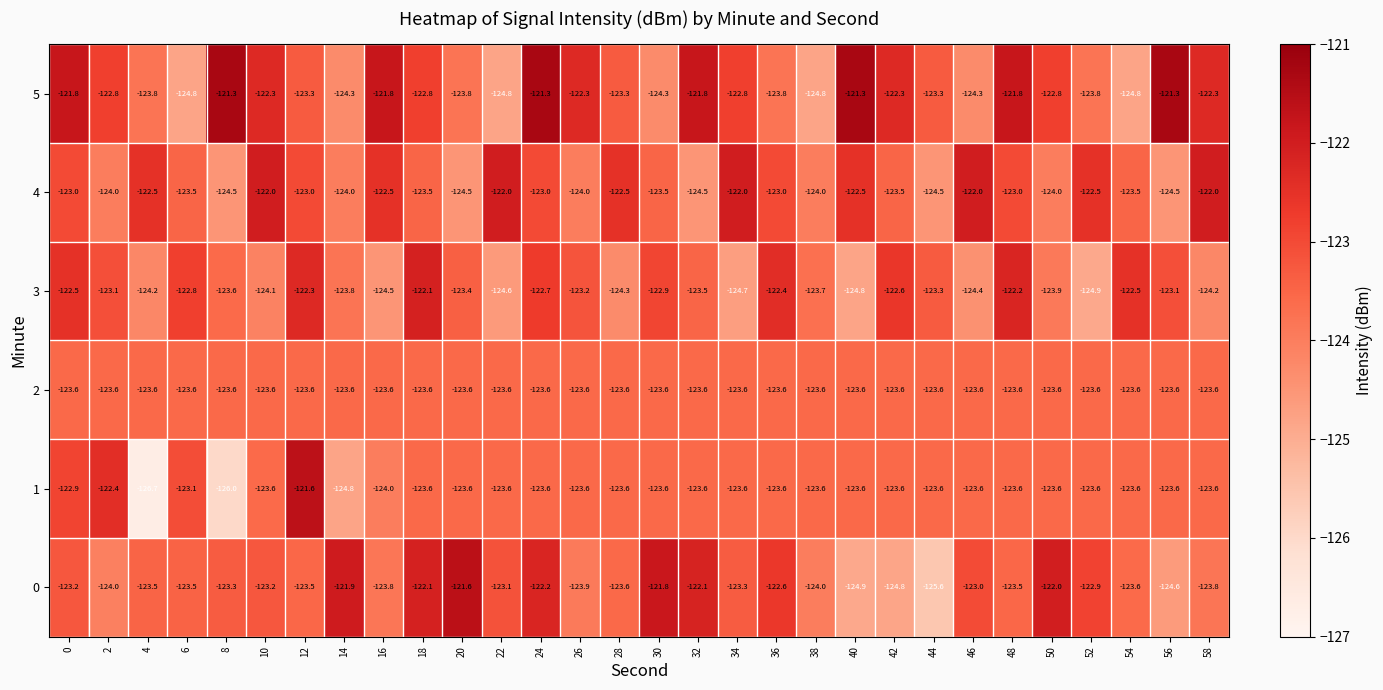

At which category does the chart reach its minimum across all series?

4